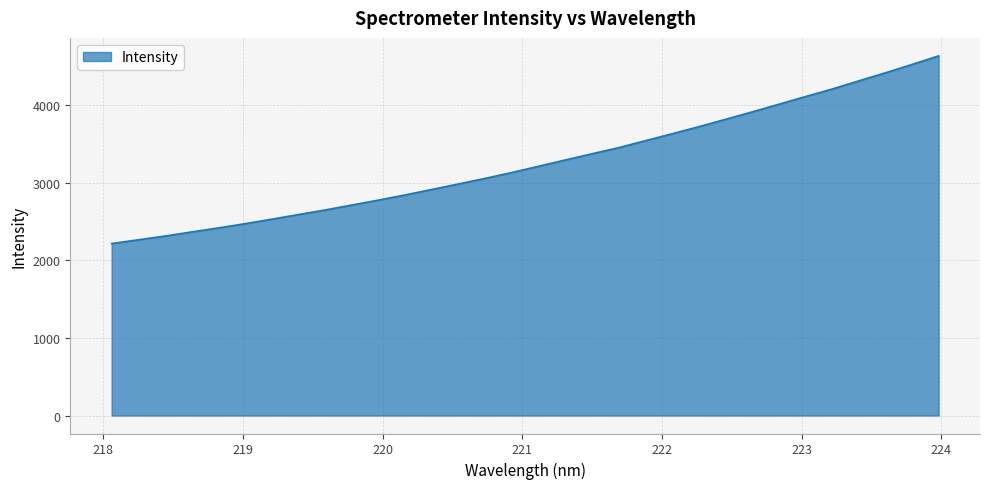

What is the difference between the maximum and minimum values?

2417.8